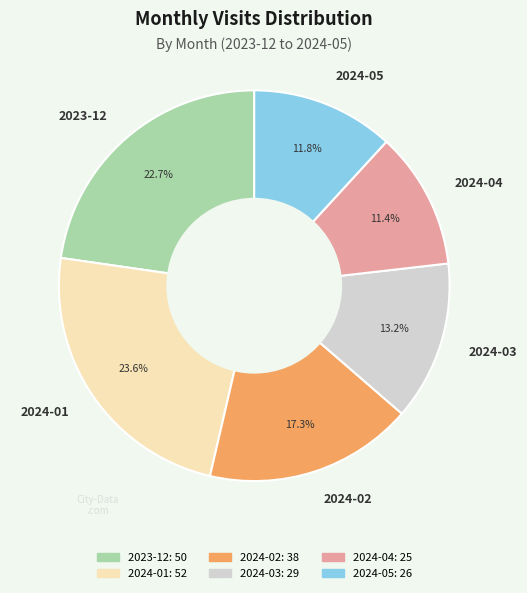

Does 2024-04 account for over 50% of the chart?

No